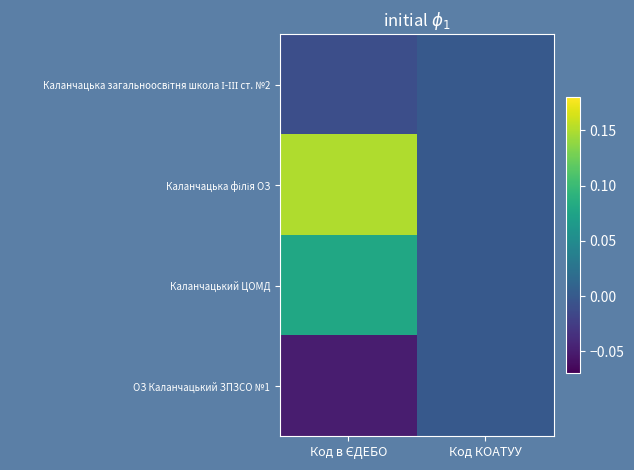

Which series has the largest total across all categories?

Каланчацька філія ОЗ